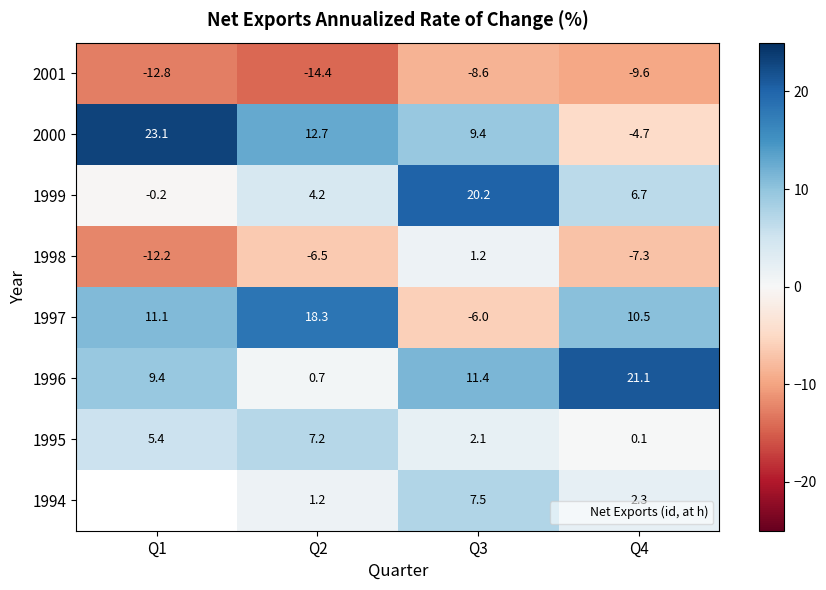

The 1999 series shows 31.0 at Q3. True or false?

False